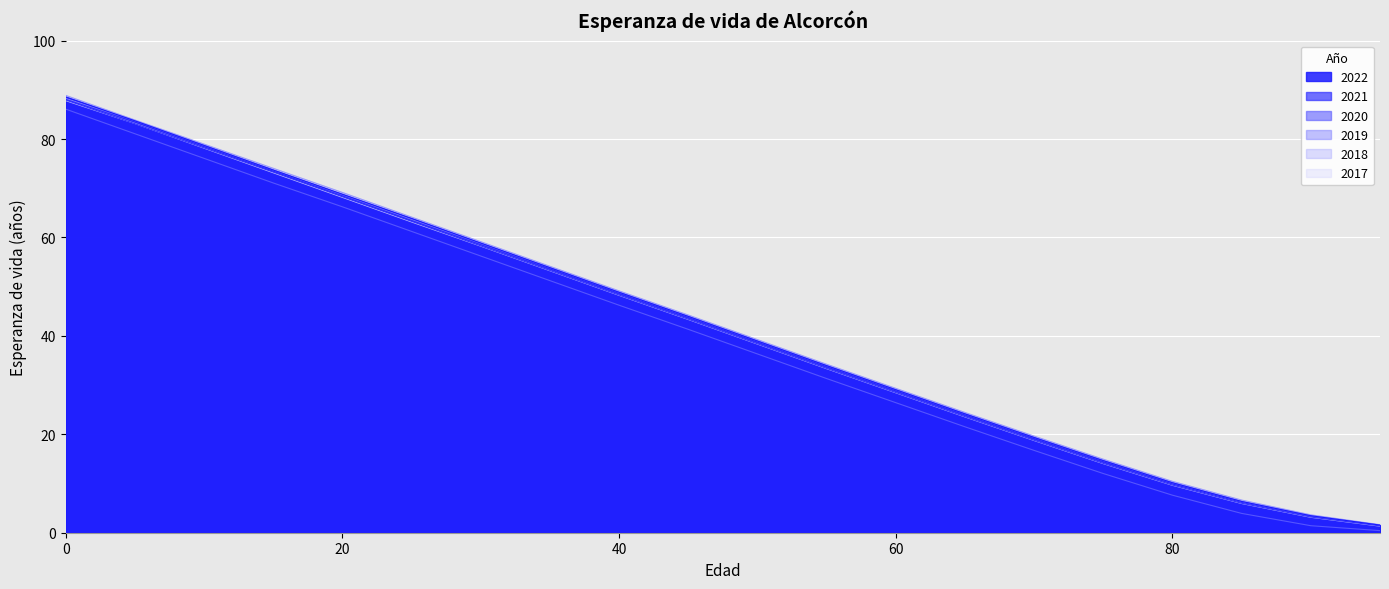

What are all the series names shown in the legend?

2022, 2021, 2020, 2019, 2018, 2017